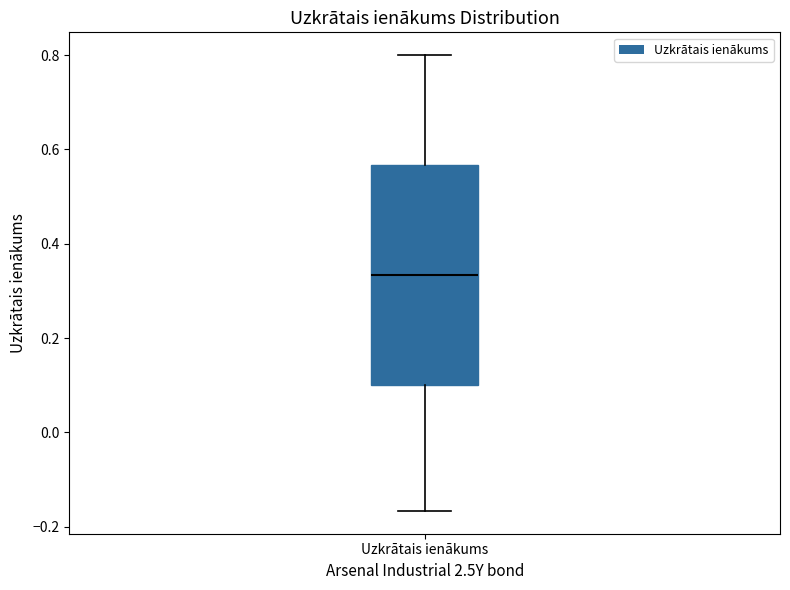

Read this box plot against the y-axis: the position of the median line, the range covered by the box, and the ends of both whiskers. The values are not printed on the chart, so give them approximately, as read against the axis.

median 0.34, box 0.10 to 0.56, whiskers -0.16 to 0.80